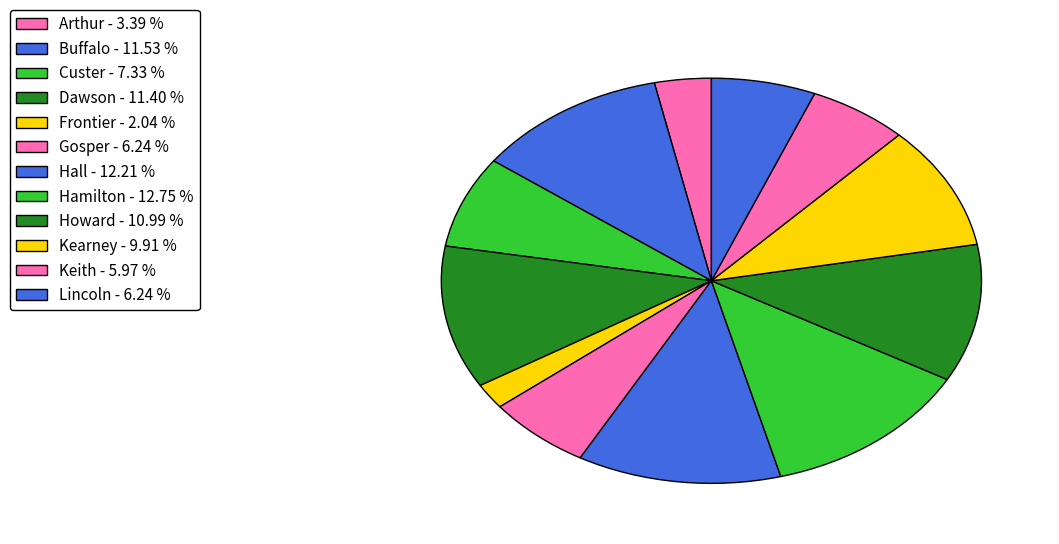

Count the number of slices in the pie.

12